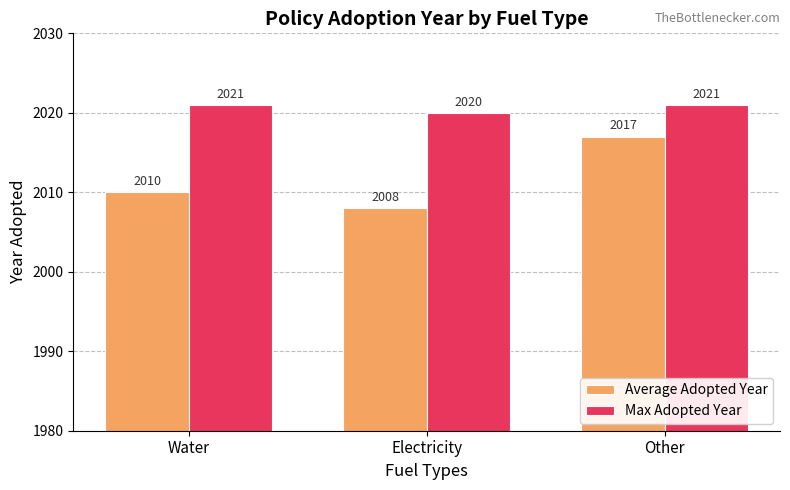

How many series are shown in this chart?

2